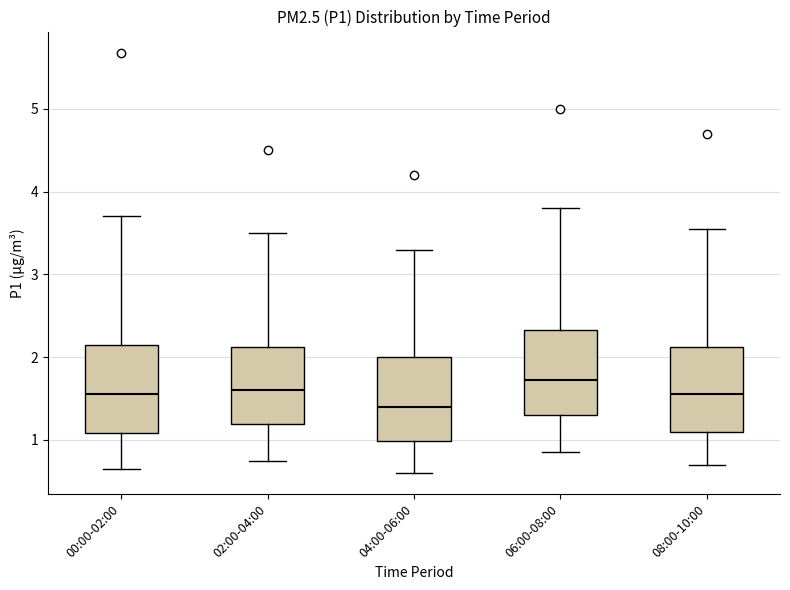

Where does the upper whisker of the box for 04:00-06:00 end on the y-axis? The values are not printed on the chart, so give them approximately, as read against the axis.

3.3